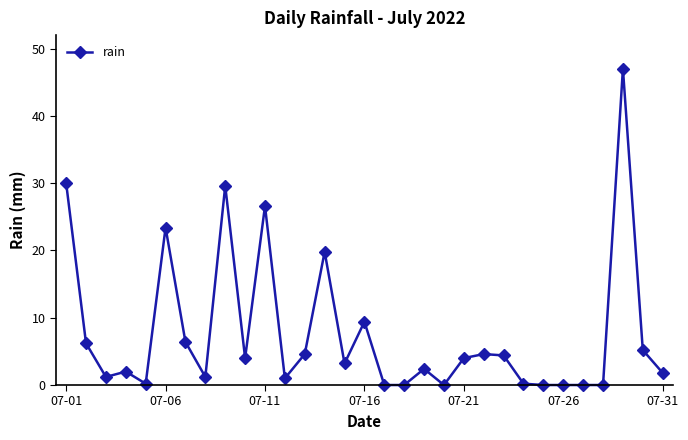

How many data points are above 3?

16